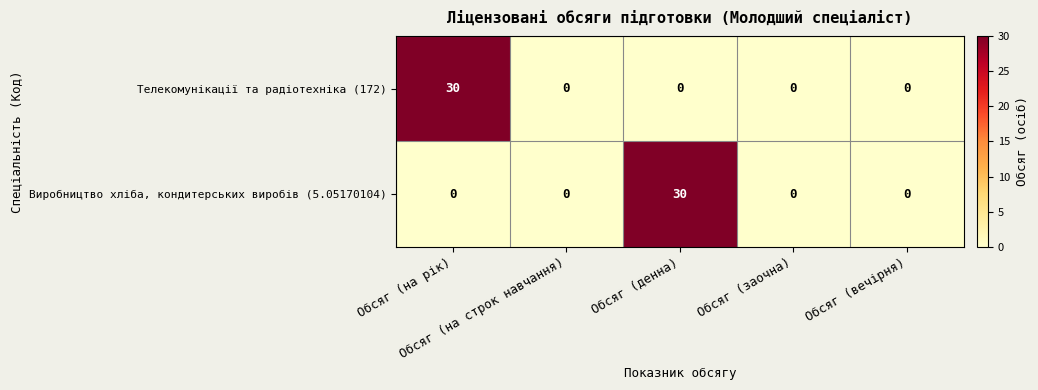

How many data points does each series have?

5